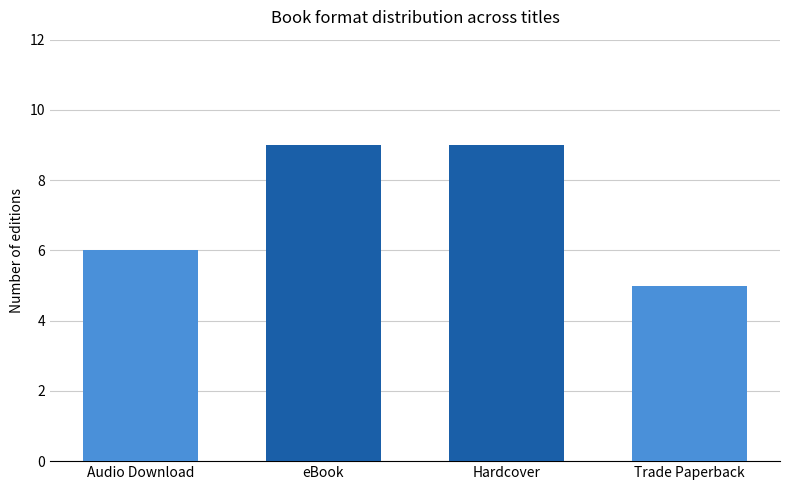

The chart shows a value of 4 at Hardcover. True or false?

False